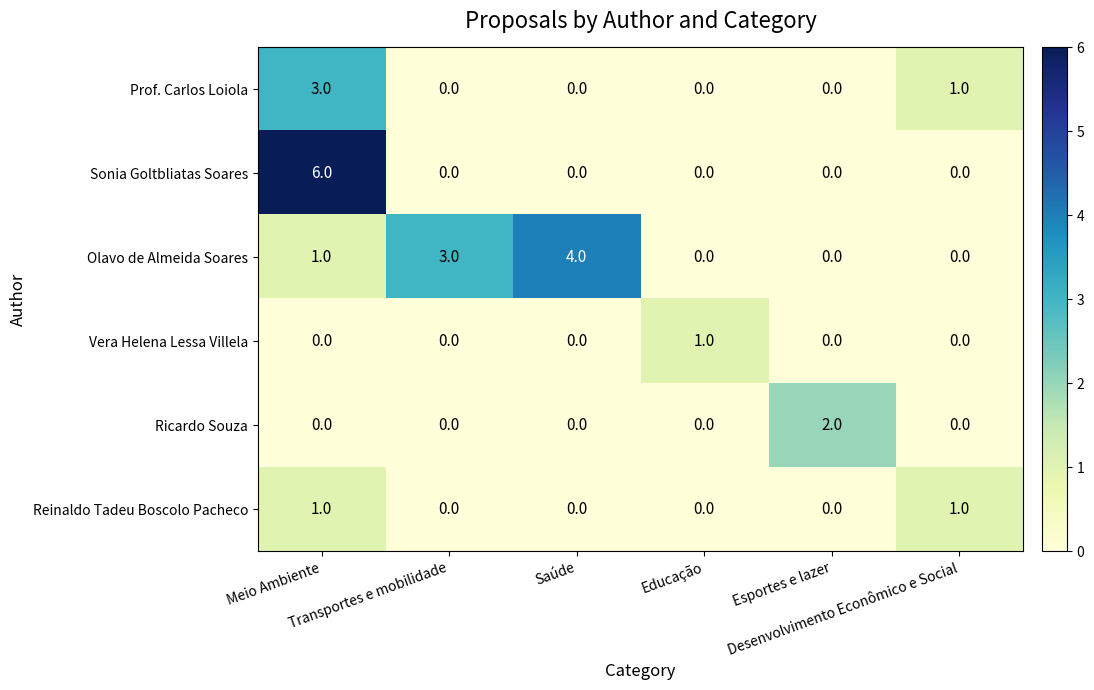

What is the total value across all series at Transportes e mobilidade?

3